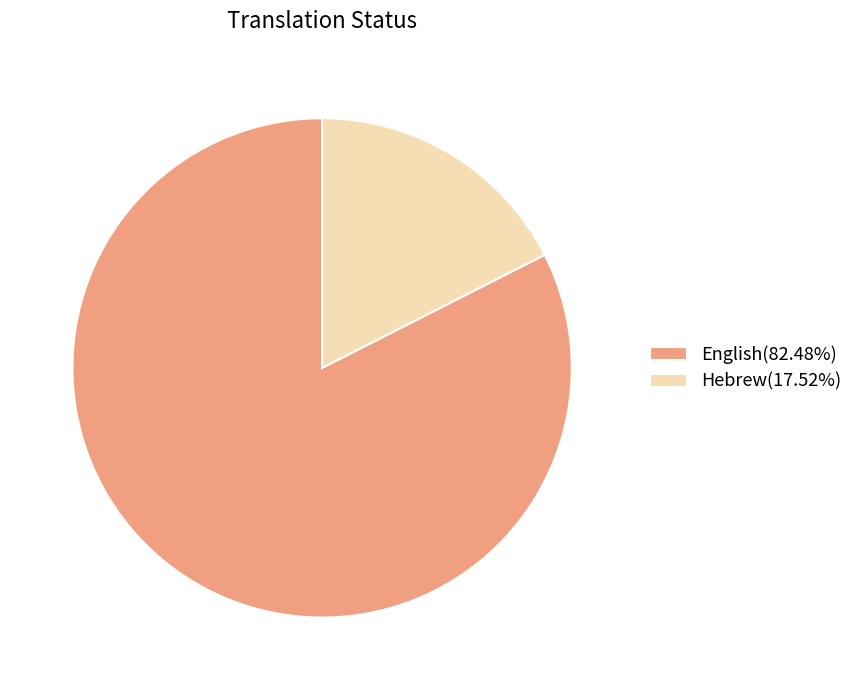

How many slices are in this pie chart?

2